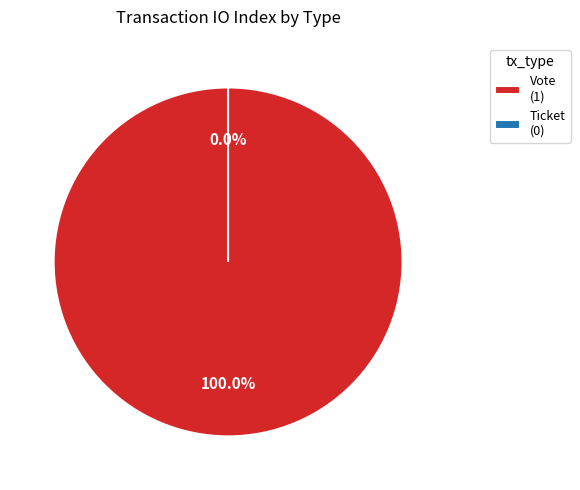

What is the majority slice?

Vote